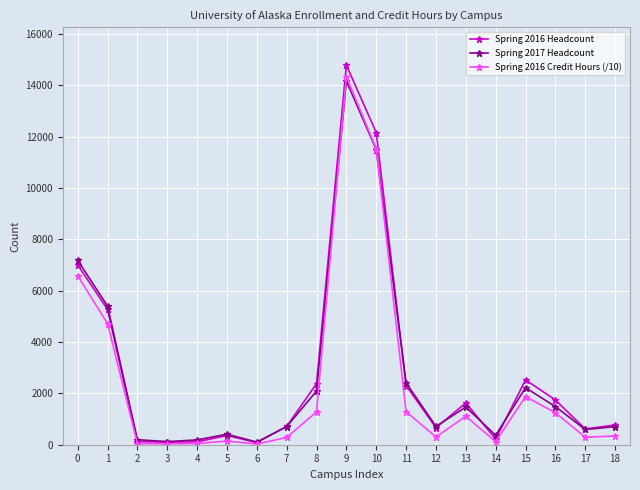

Between 0 and 5, which series saw the biggest shift?

Spring 2017 Headcount